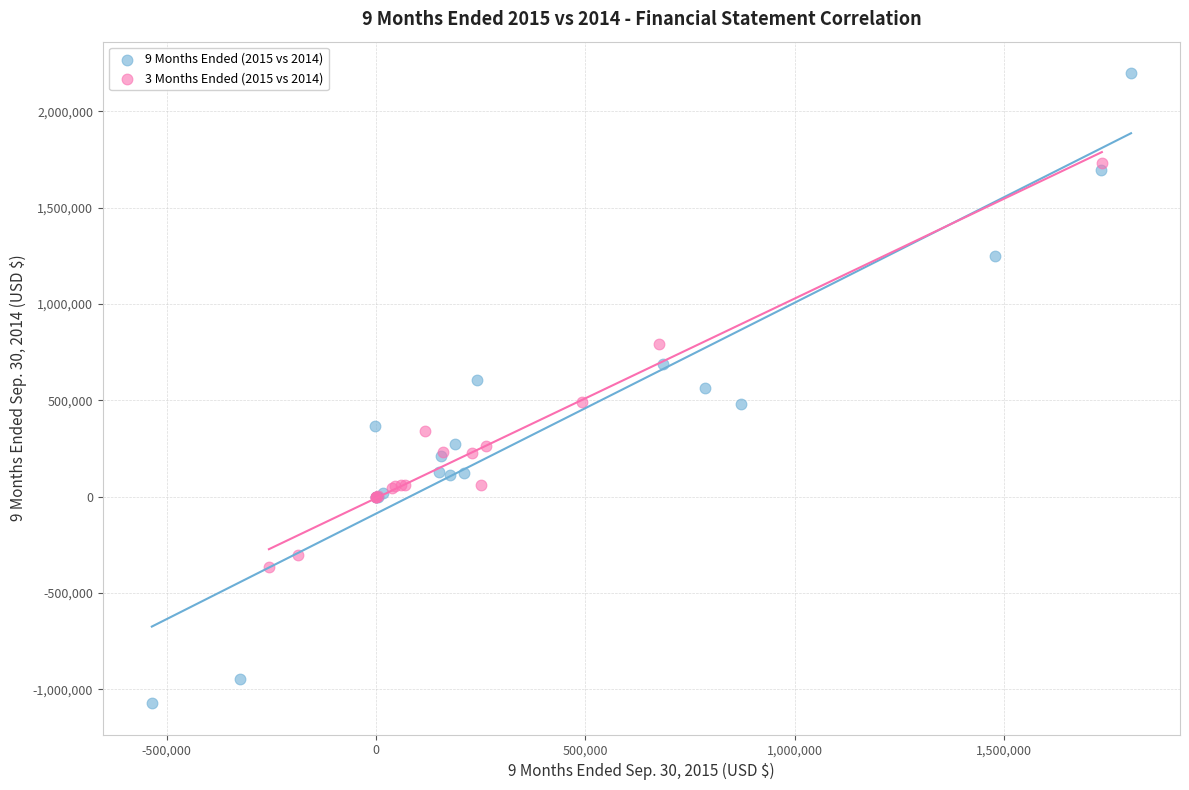

Which series has the widest spread of Y values?

9 Months Ended (2015 vs 2014)